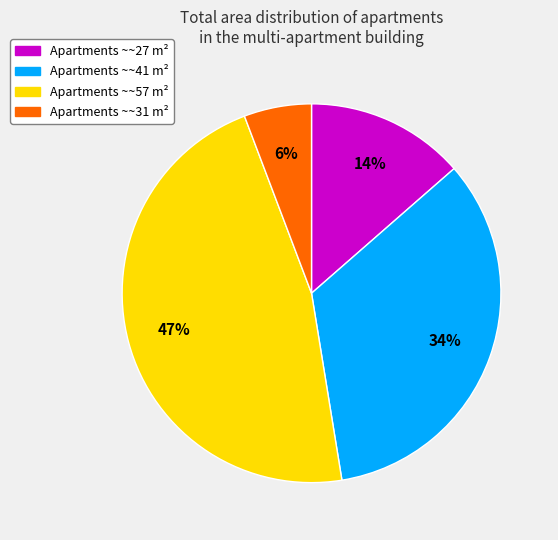

Rank the categories by value from lowest to highest.

Apartments ~~31 m², Apartments ~~27 m², Apartments ~~41 m², Apartments ~~57 m²